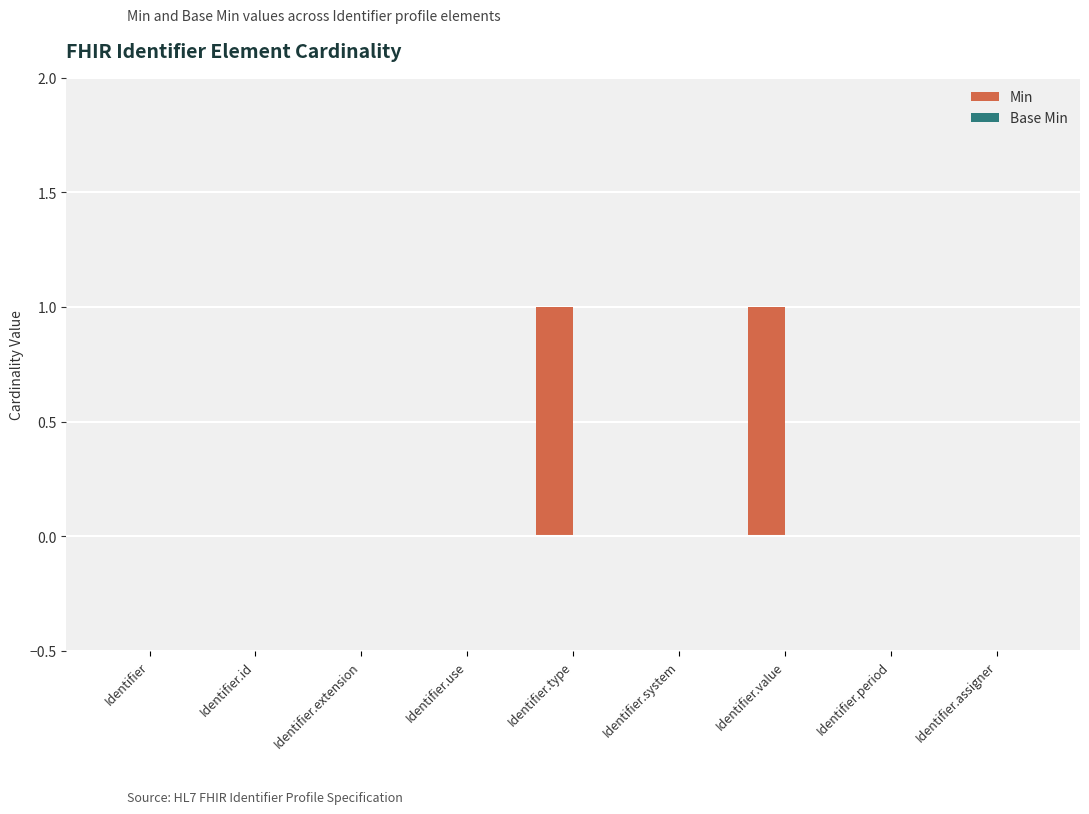

Is it true that the value at Identifier is 0?

True